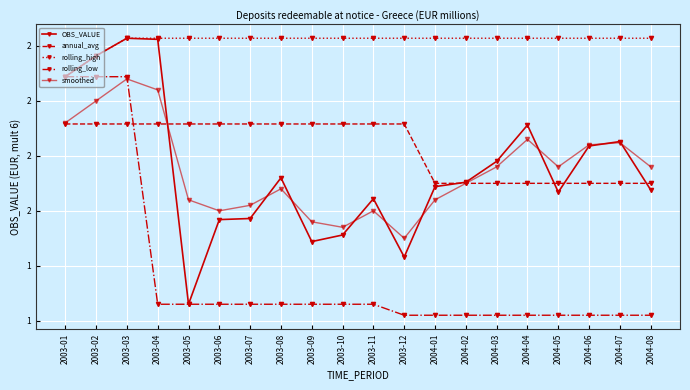

What is the sum of the rolling_low values at 2003-06 and 2003-08?

3830